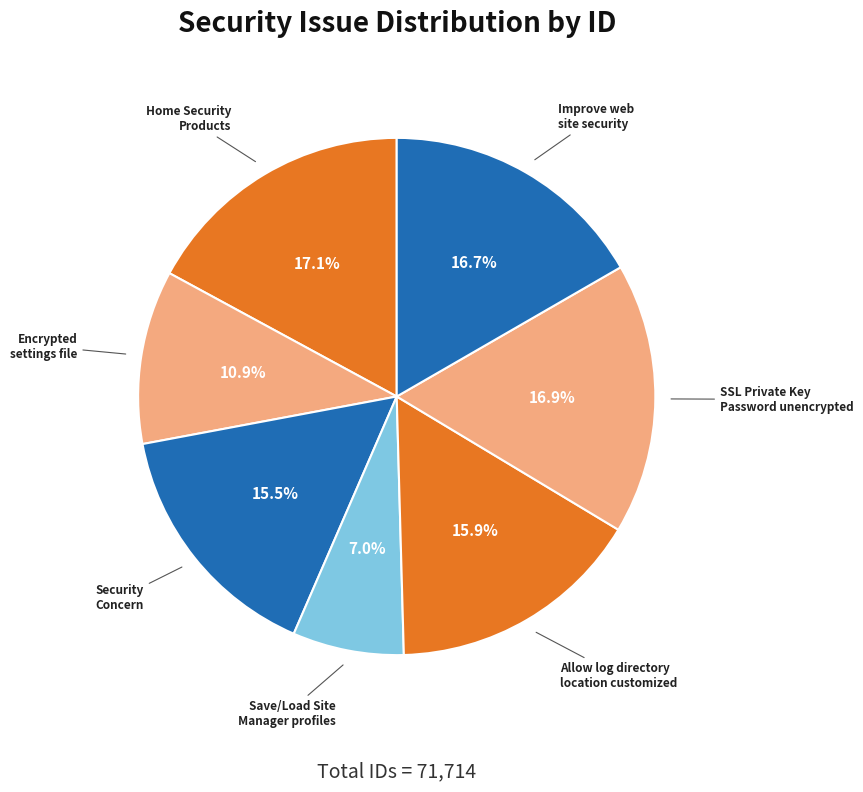

Is there a majority slice in this chart?

No